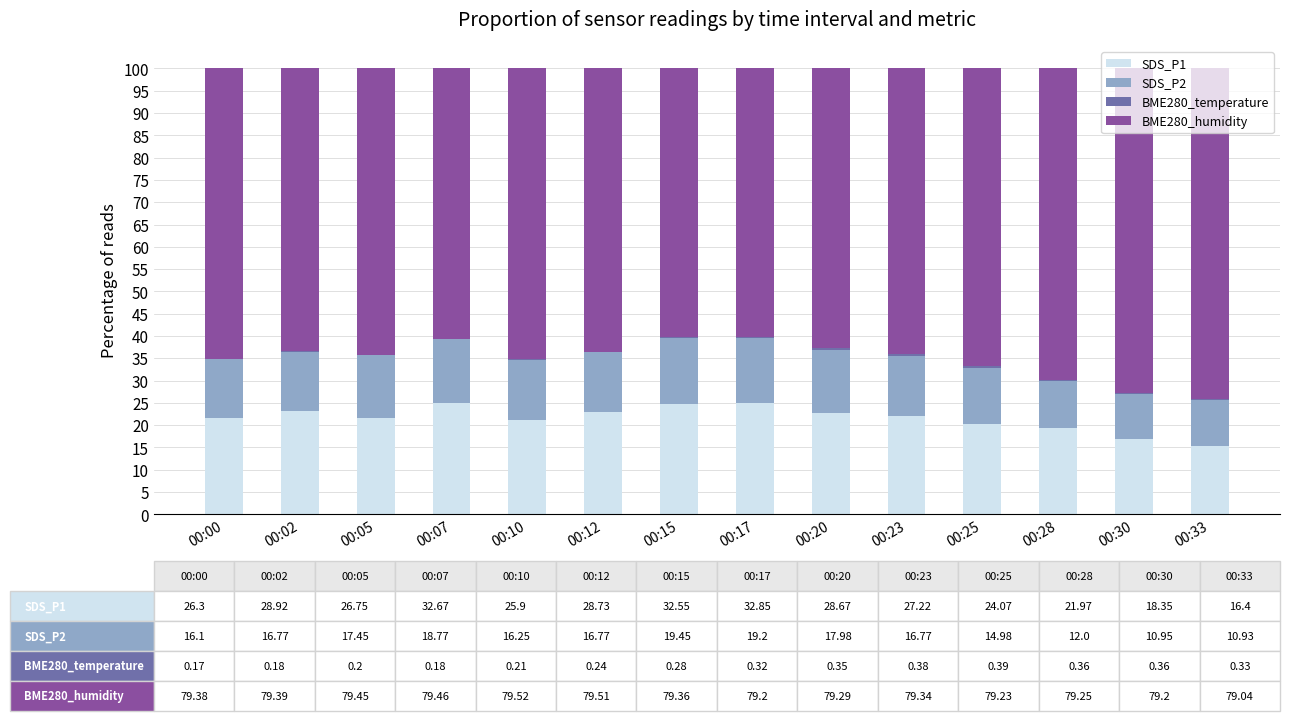

Are the bars horizontal?

No